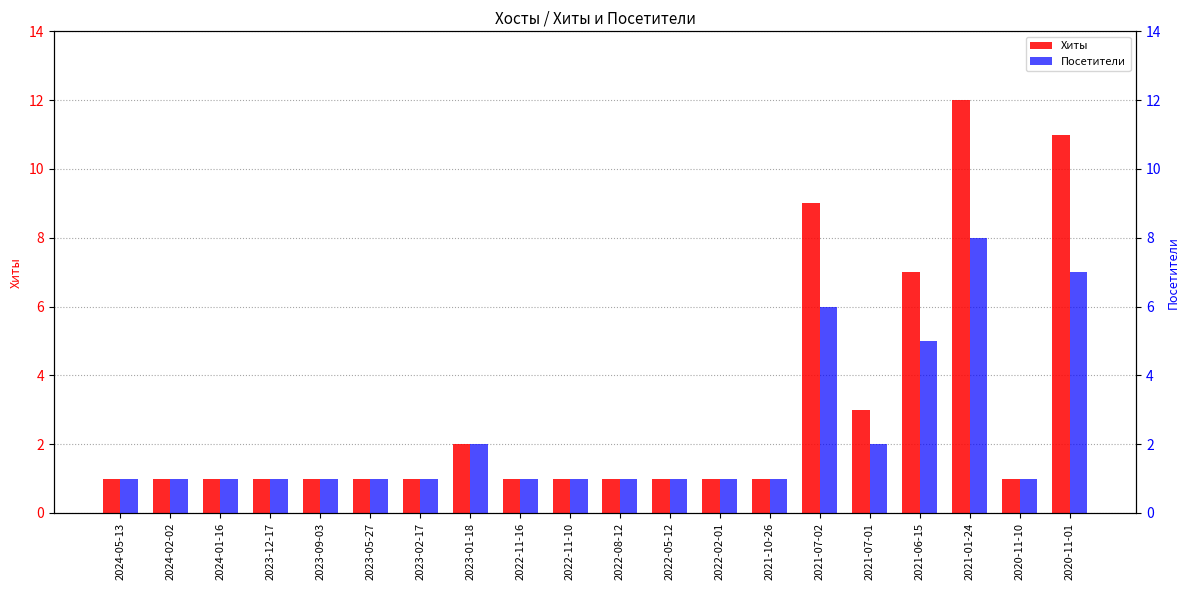

At how many categories does at least one series exceed 11?

1